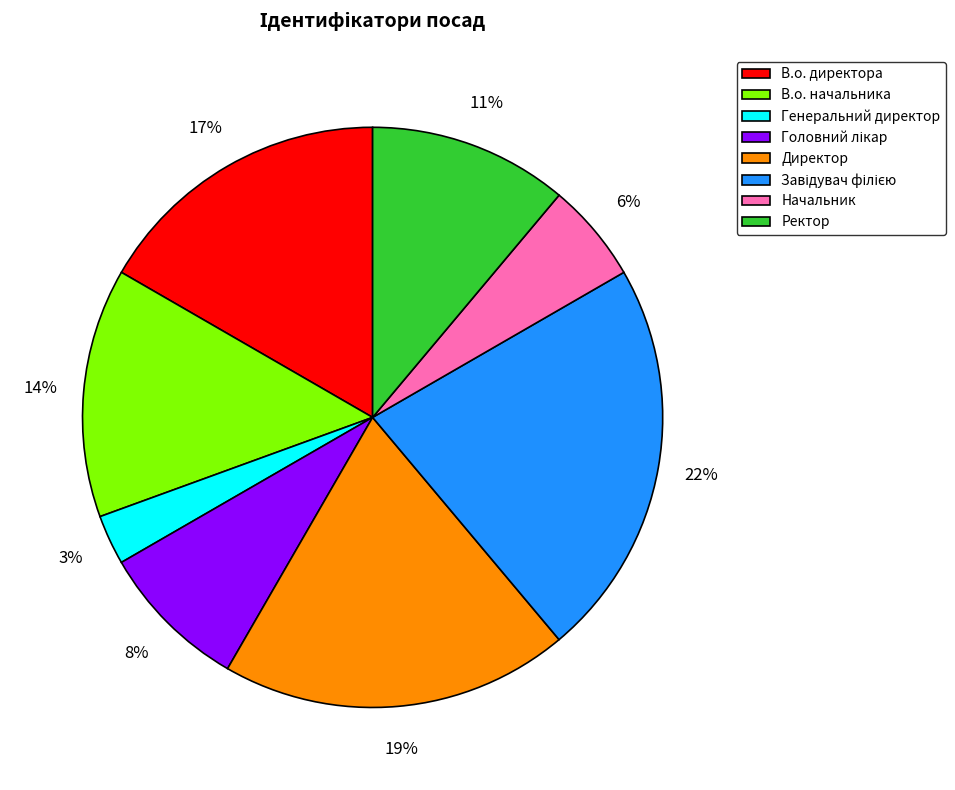

To the nearest percent, what is the average slice percentage?

12%